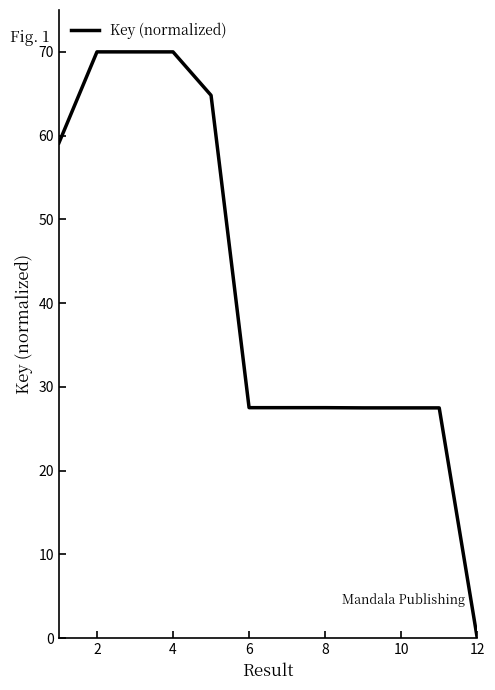

What is the difference between the maximum and minimum values?

70.0